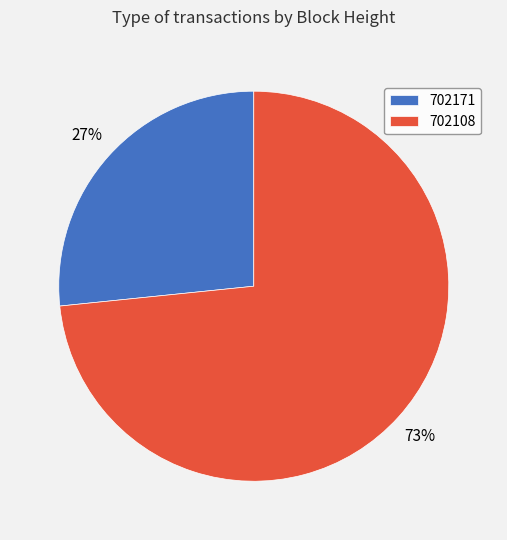

Does 702171 represent more than half of the total?

No